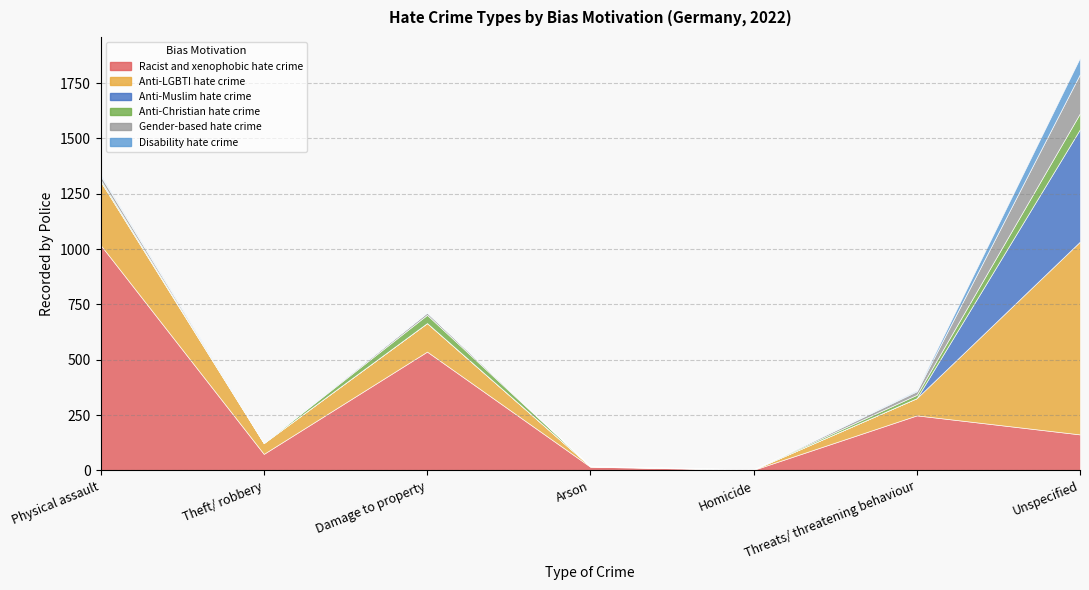

Is the value of Anti-Christian hate crime at Theft/ robbery greater than the value of Anti-LGBTI hate crime at Damage to property?

No